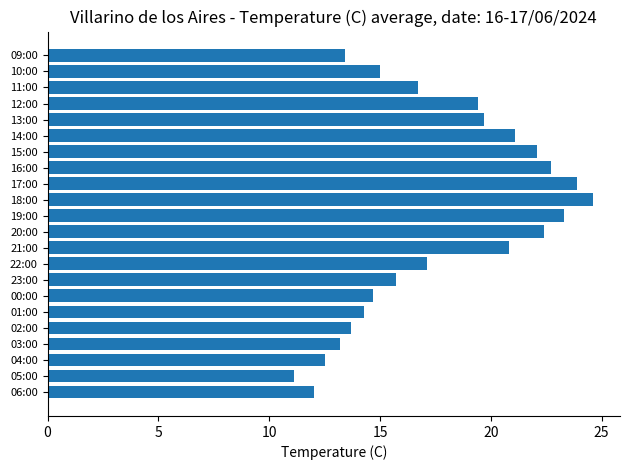

Between 09:00 and 23:00, which is larger?

23:00